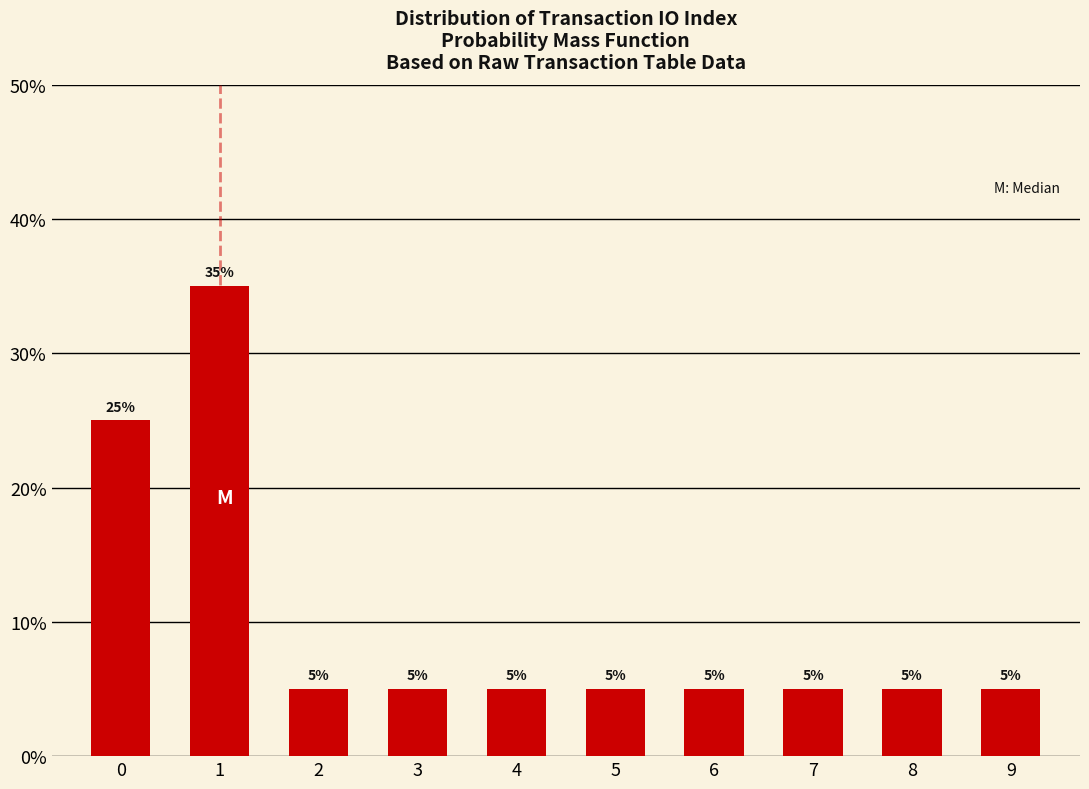

Reading left to right, extract all data points from this chart.

0=25	1=35	2=5	3=5	4=5	5=5	6=5	7=5	8=5	9=5